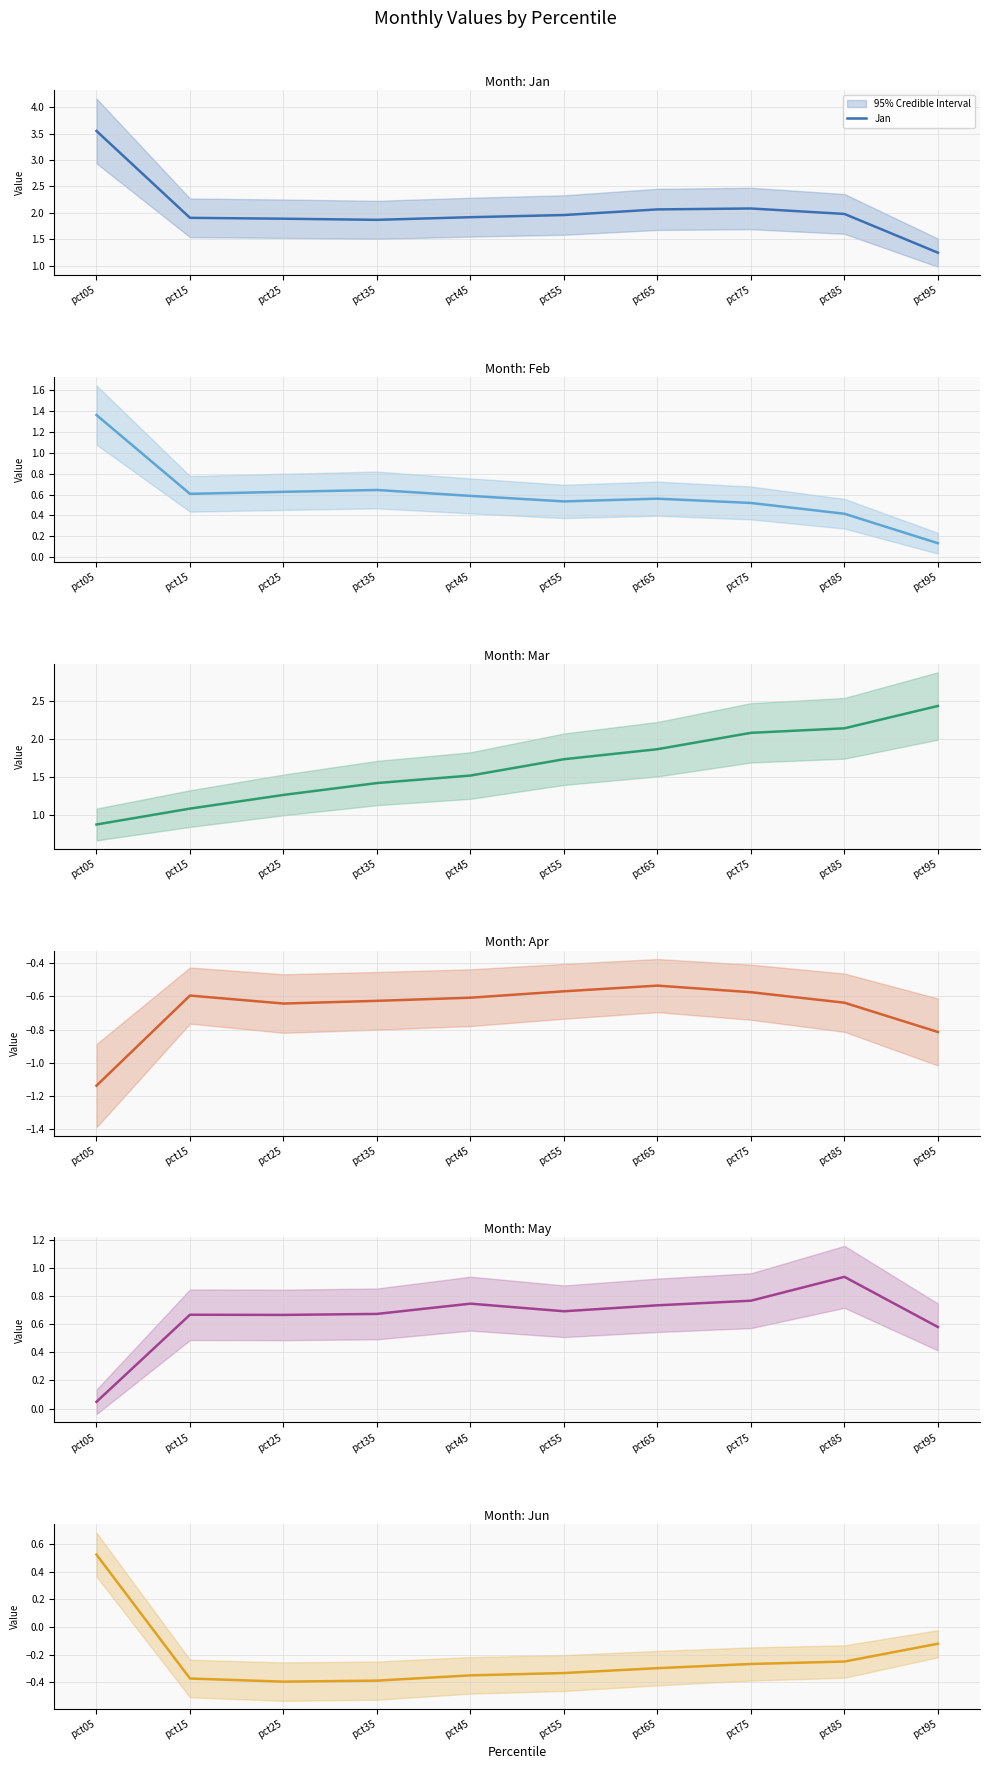

Reading left to right, list all the values displayed in this chart.

Jan: pct05=3.6	pct15=1.9	pct25=1.9	pct35=1.9	pct45=1.9	pct55=2.0	pct65=2.1	pct75=2.1	pct85=2.0	pct95=1.2
Feb: pct05=1.4	pct15=0.6	pct25=0.6	pct35=0.6	pct45=0.6	pct55=0.5	pct65=0.6	pct75=0.5	pct85=0.4	pct95=0.1
Mar: pct05=0.9	pct15=1.1	pct25=1.3	pct35=1.4	pct45=1.5	pct55=1.7	pct65=1.9	pct75=2.1	pct85=2.1	pct95=2.4
Apr: pct05=-1.1	pct15=-0.6	pct25=-0.6	pct35=-0.6	pct45=-0.6	pct55=-0.6	pct65=-0.5	pct75=-0.6	pct85=-0.6	pct95=-0.8
May: pct05=0.0	pct15=0.7	pct25=0.7	pct35=0.7	pct45=0.7	pct55=0.7	pct65=0.7	pct75=0.8	pct85=0.9	pct95=0.6
Jun: pct05=0.5	pct15=-0.4	pct25=-0.4	pct35=-0.4	pct45=-0.4	pct55=-0.3	pct65=-0.3	pct75=-0.3	pct85=-0.3	pct95=-0.1